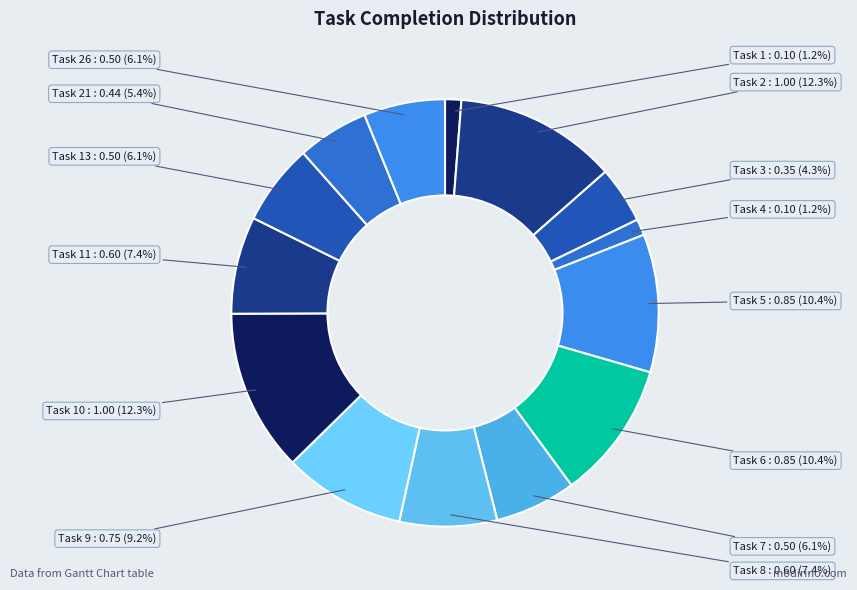

Combined, what portion of the pie is Task 7 and Task 8?

13.5%